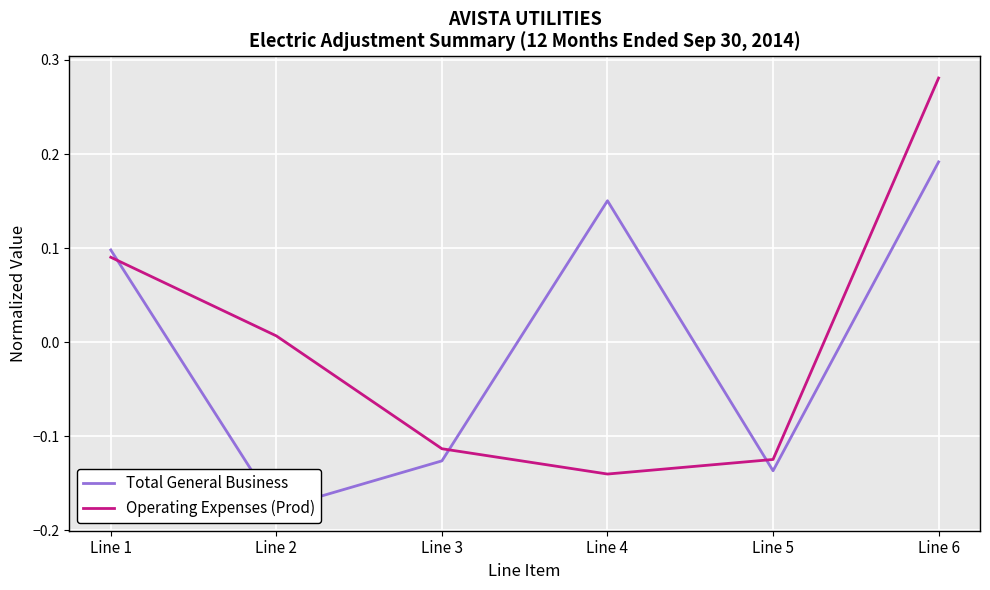

Which series ends up on top after the final intersection of Total General Business and Operating Expenses (Prod)?

Operating Expenses (Prod)